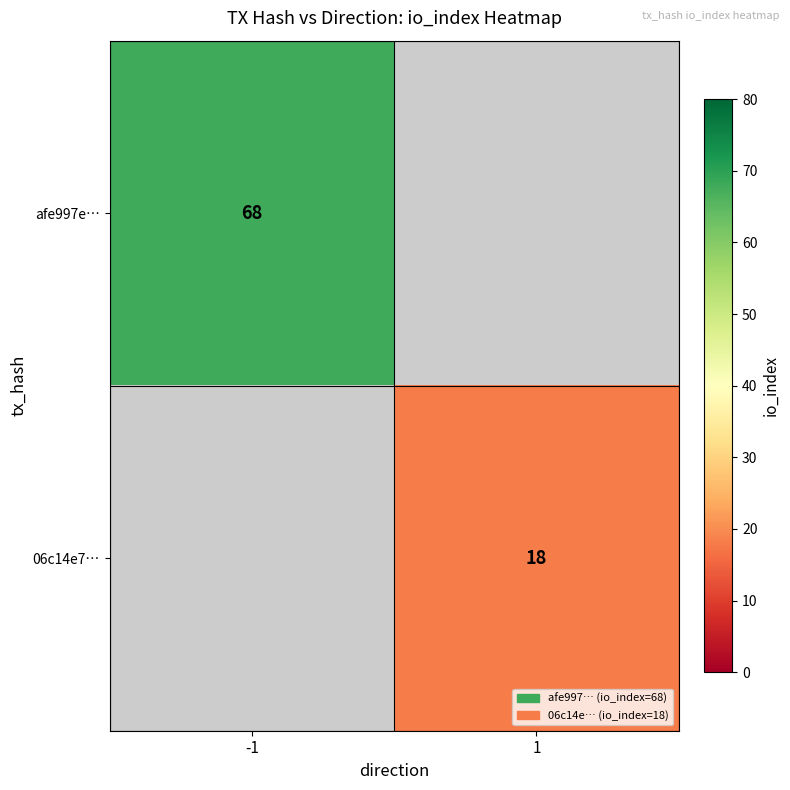

True or false: afe997e… has a value of 99 at -1.

False